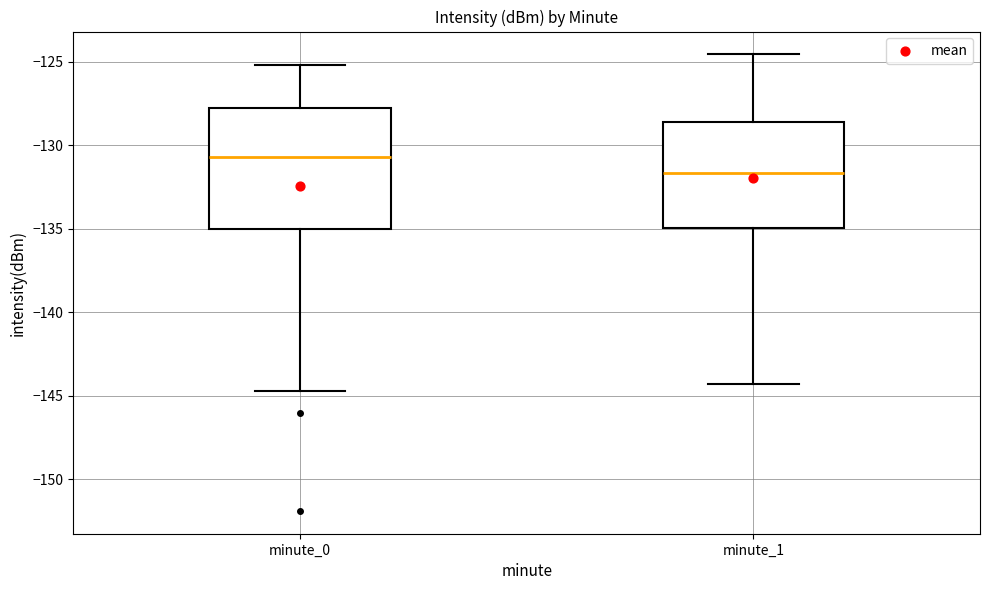

Where is the upper edge of the box for minute_1 on the y-axis? The values are not printed on the chart, so give them approximately, as read against the axis.

-128.5